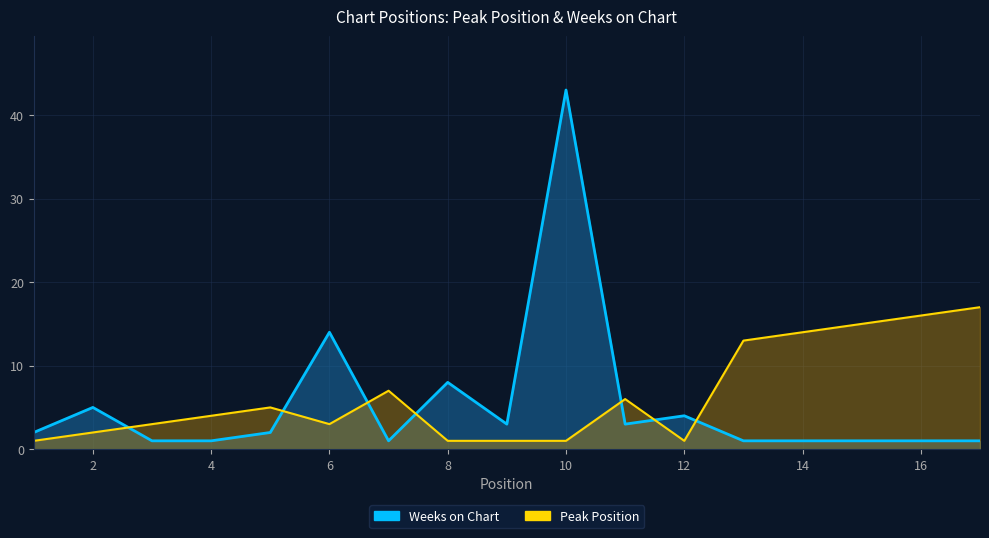

The value of Weeks on Chart at 7 is 2. True or false?

False